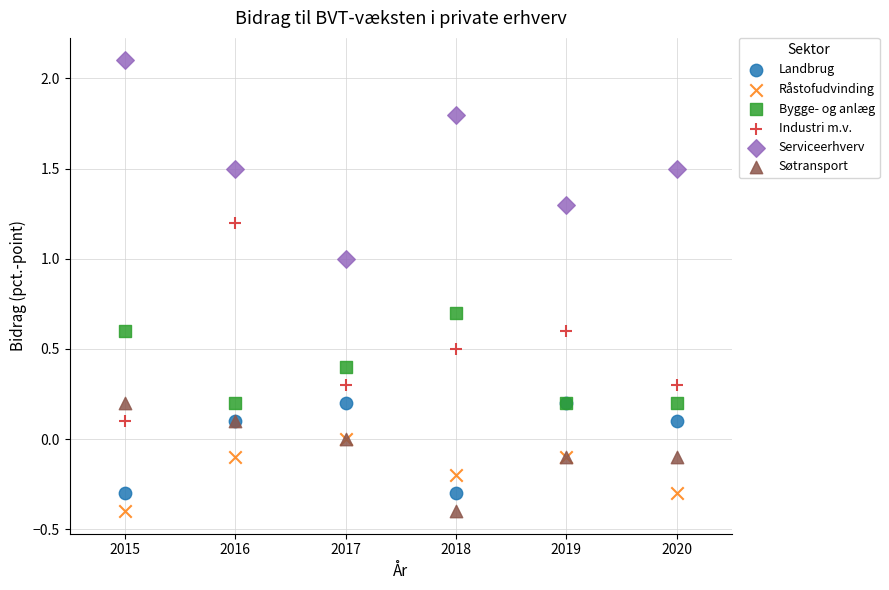

What are all the series names shown in the legend?

Landbrug, Råstofudvinding, Bygge- og anlæg, Industri m.v., Serviceerhverv, Søtransport